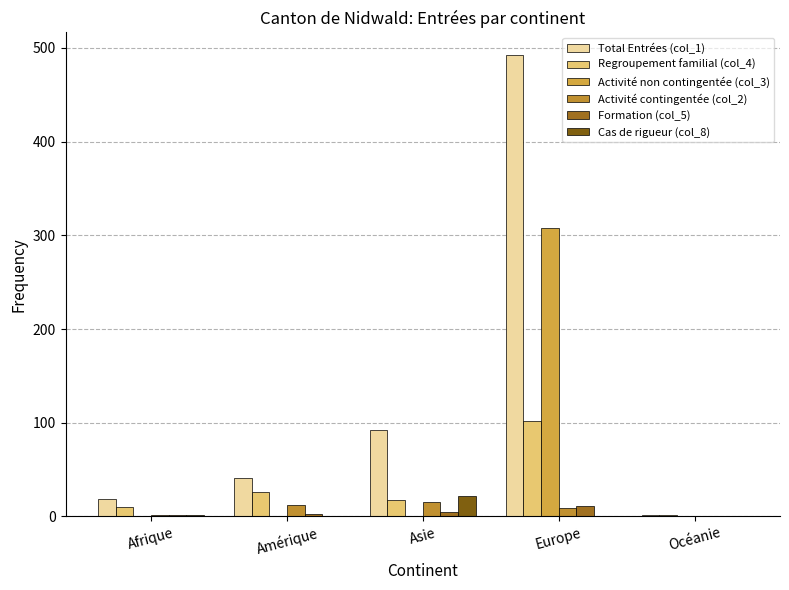

How many series are shown in this chart?

6